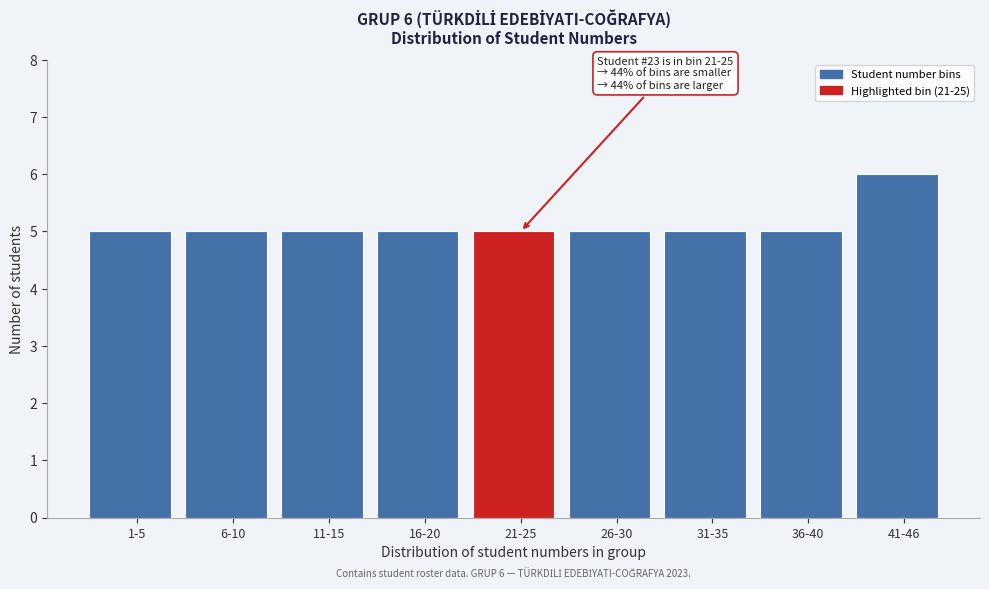

Reading right to left, what are all the values shown in this chart?

41-46=6	36-40=5	31-35=5	26-30=5	21-25=5	16-20=5	11-15=5	6-10=5	1-5=5